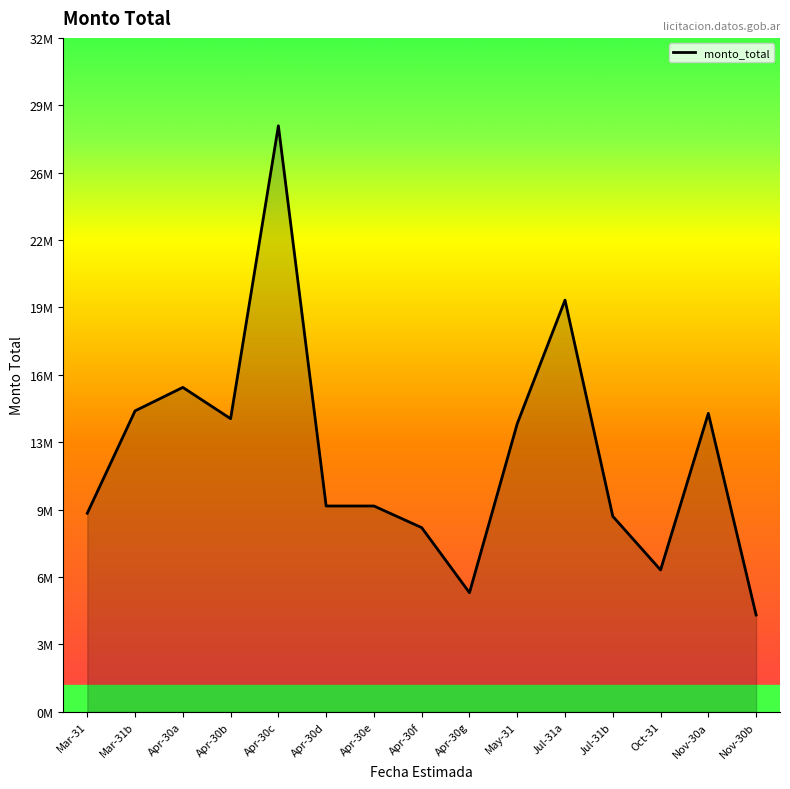

At which category does the data reach its first local peak?

Apr-30a